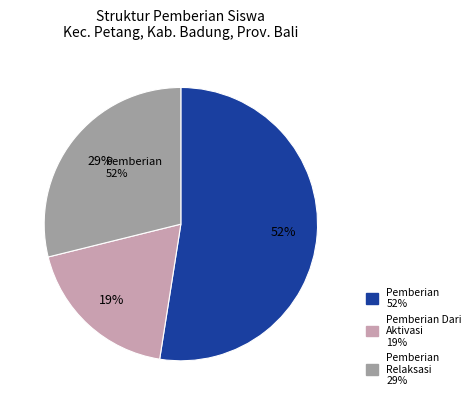

Do SD NO. 1 CARANGSARI and SD NO. 3 PETANG together represent more than half of the pie?

No